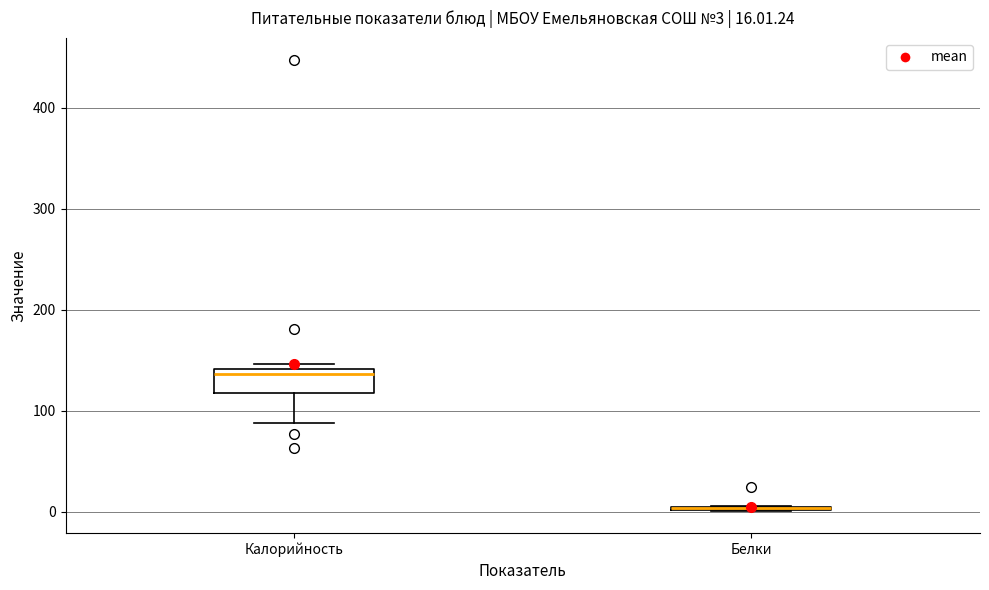

Which box is the tallest, from its lower edge to its upper edge?

Калорийность